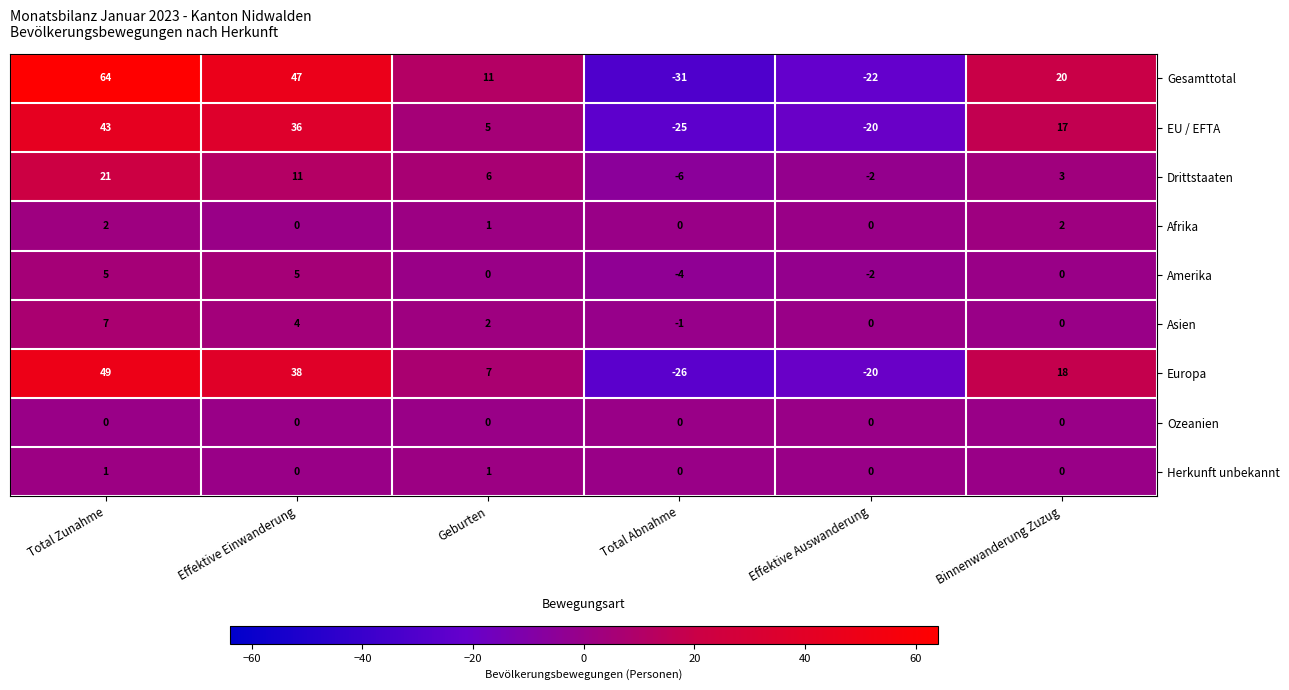

What is the spread (max minus min) of values at Geburten?

11